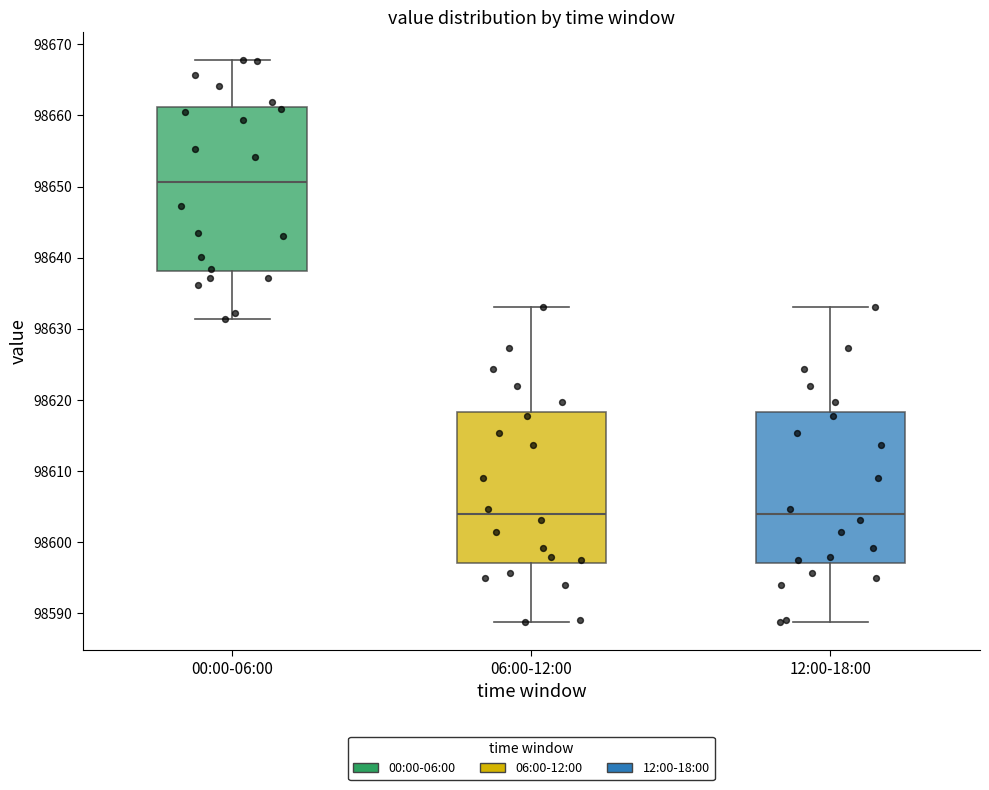

Where does the upper whisker of the box for 12:00-18:00 end on the y-axis? The values are not printed on the chart, so give them approximately, as read against the axis.

98633